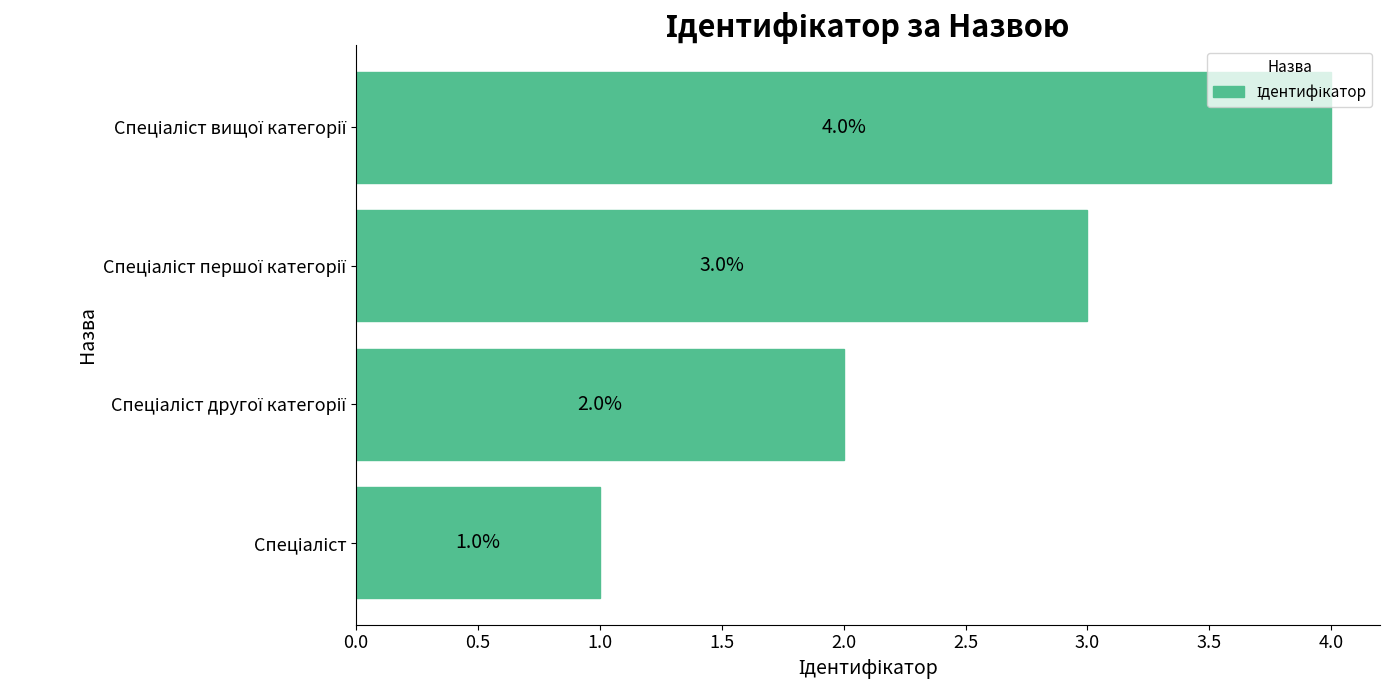

How many values are between 2 and 4?

3